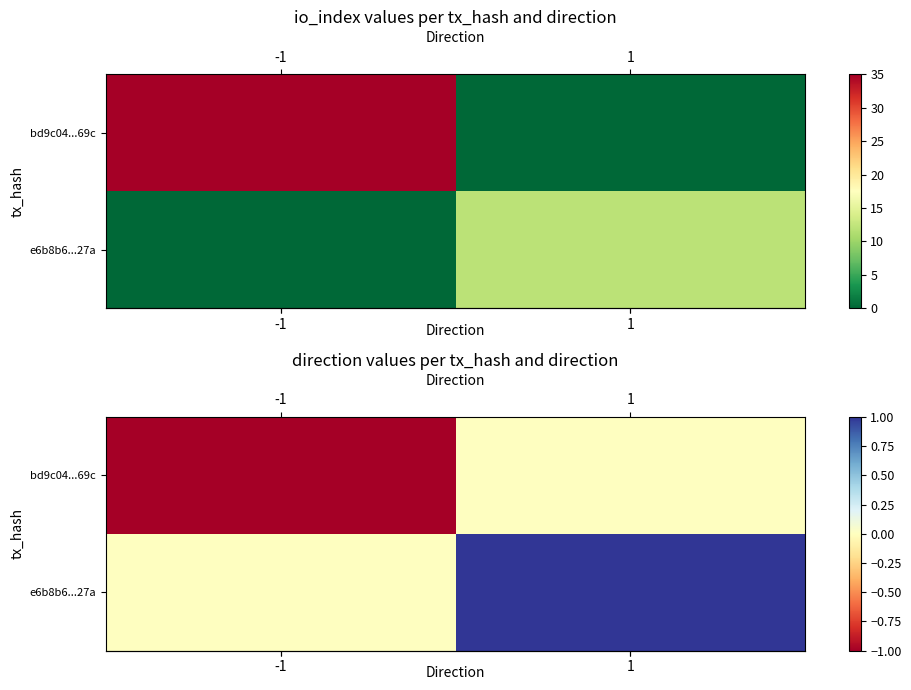

What is the difference between the maximum and minimum values in the row_1 series?

1